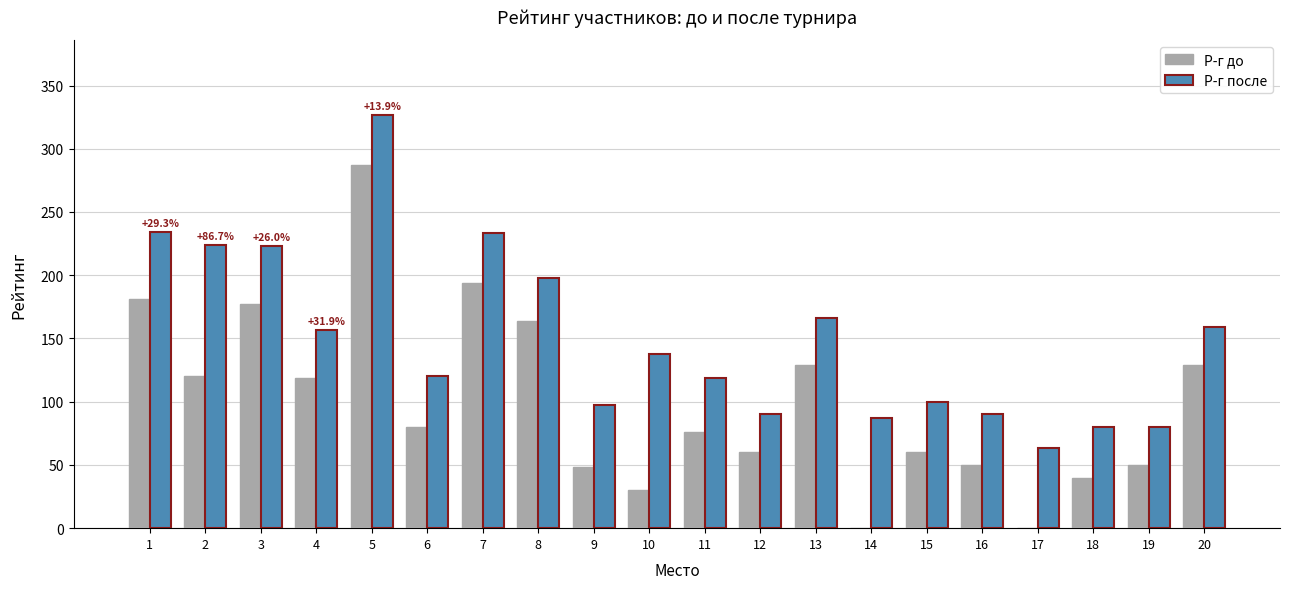

True or false: Р-г после has a value of 119 at 11.

True